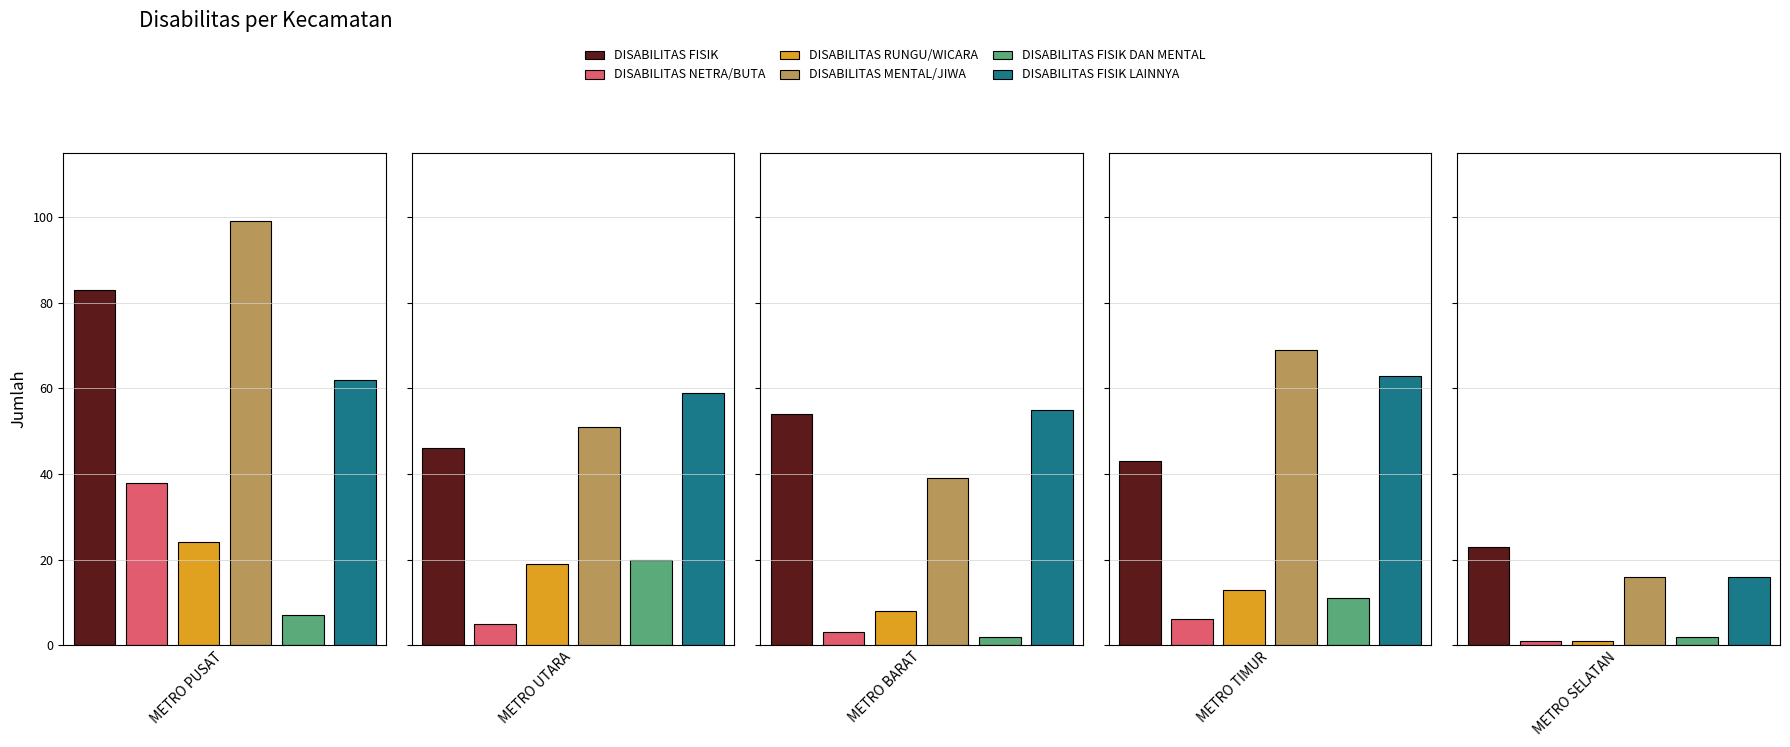

What is the minimum value shown in the chart?

1